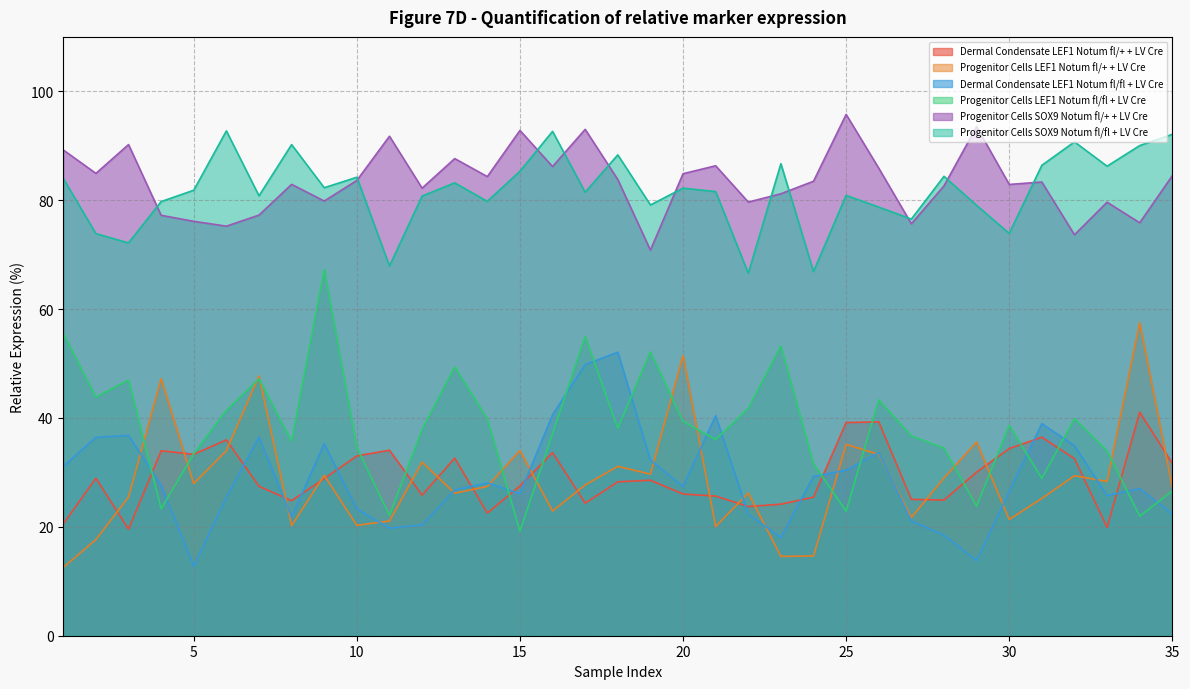

What is the value of the Progenitor Cells SOX9 Notum fl/+ + LV Cre point at the 10th from the left?

83.6